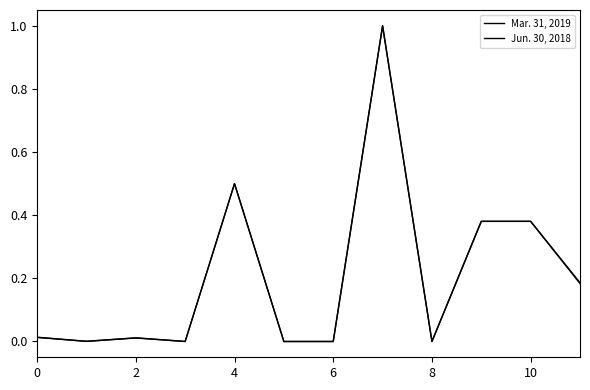

True or false: Mar. 31, 2019 and Jun. 30, 2018 intersect in this chart.

True